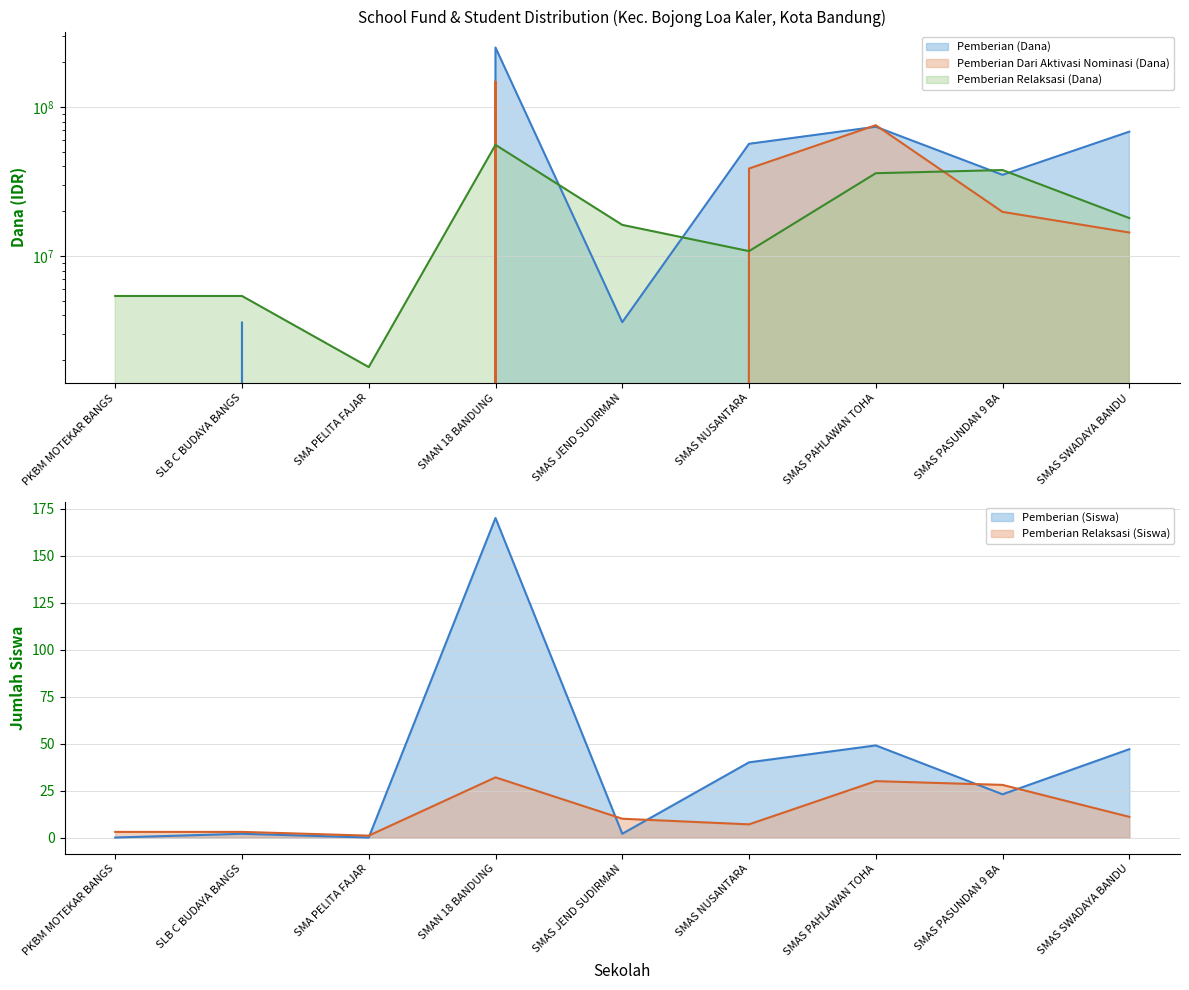

What is the difference between the maximum and minimum values in the Pemberian Relaksasi (Siswa) series?

31